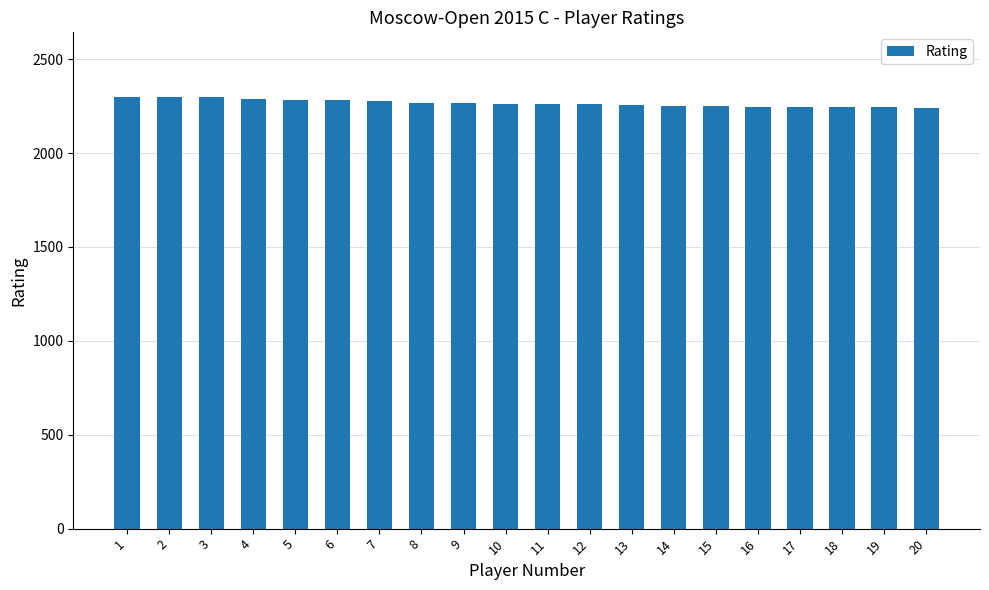

How many values are below 2263?

10